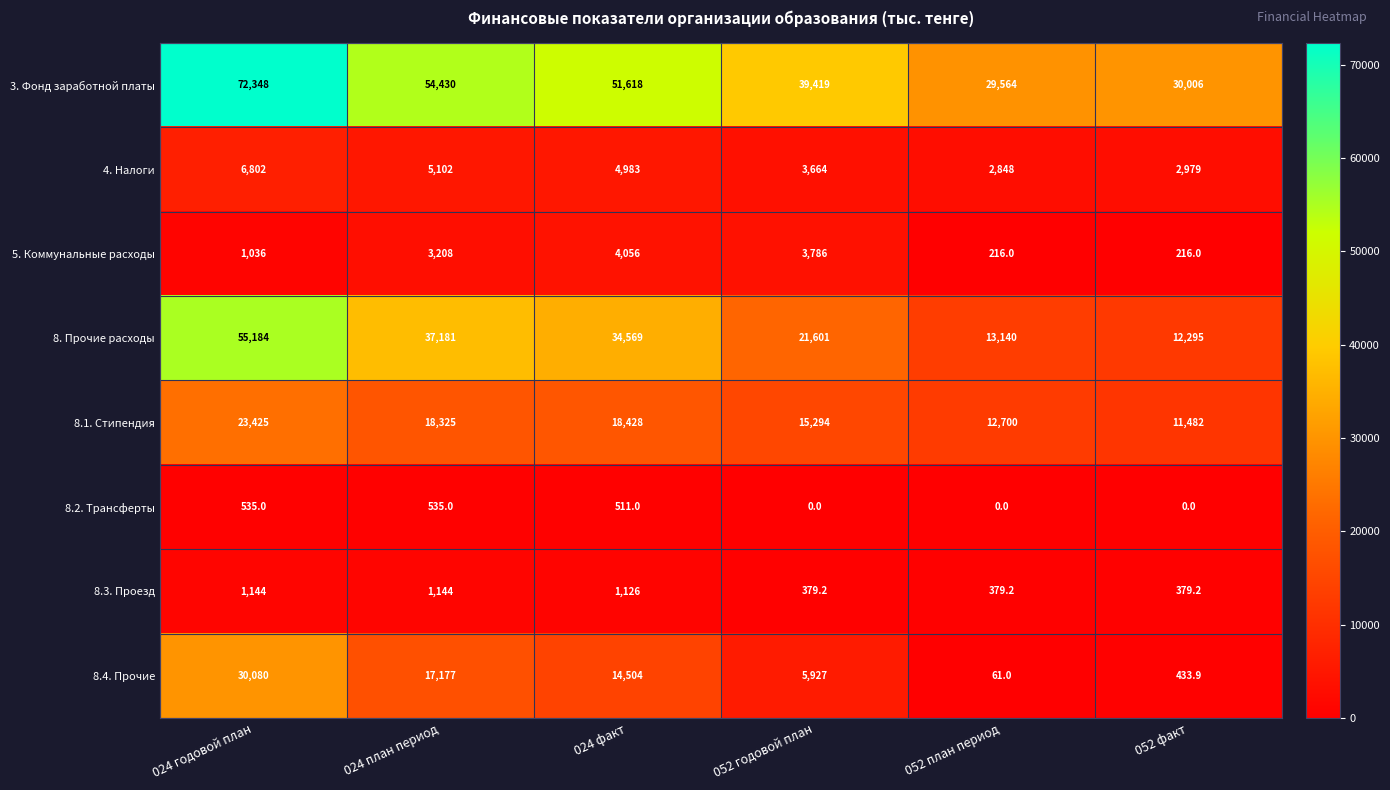

What is the highest value of the 8.4. Прочие series?

30080.0